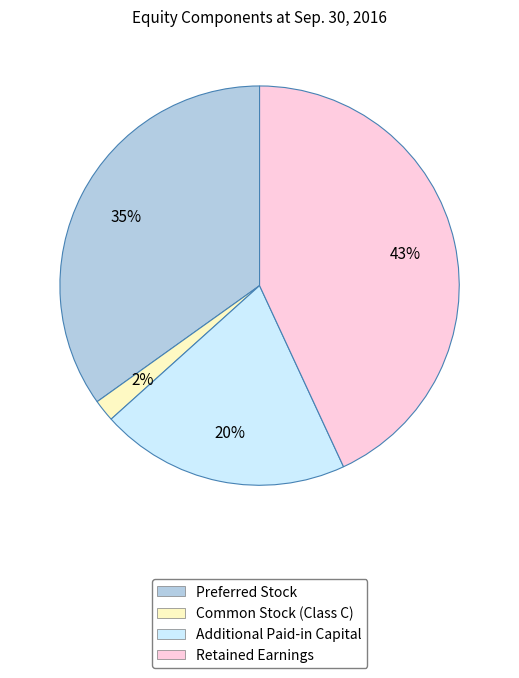

To the nearest percent, what portion does Preferred Stock represent?

35%